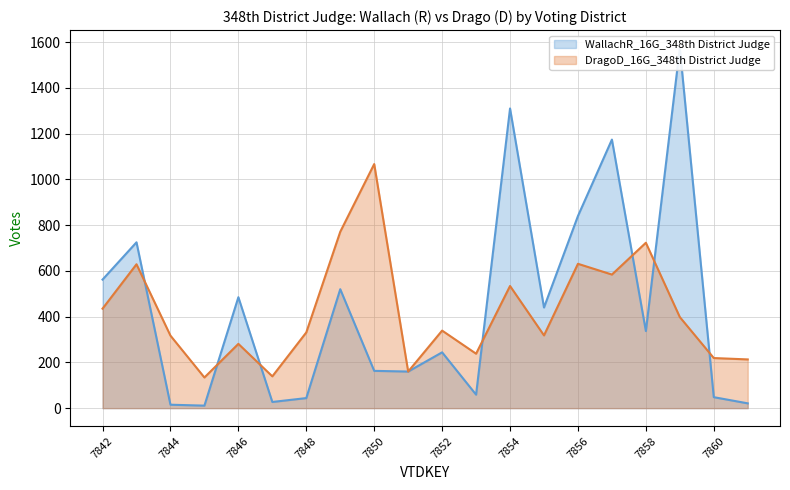

Where do WallachR_16G_348th District Judge and DragoD_16G_348th District Judge first cross each other?

7843 and 7844